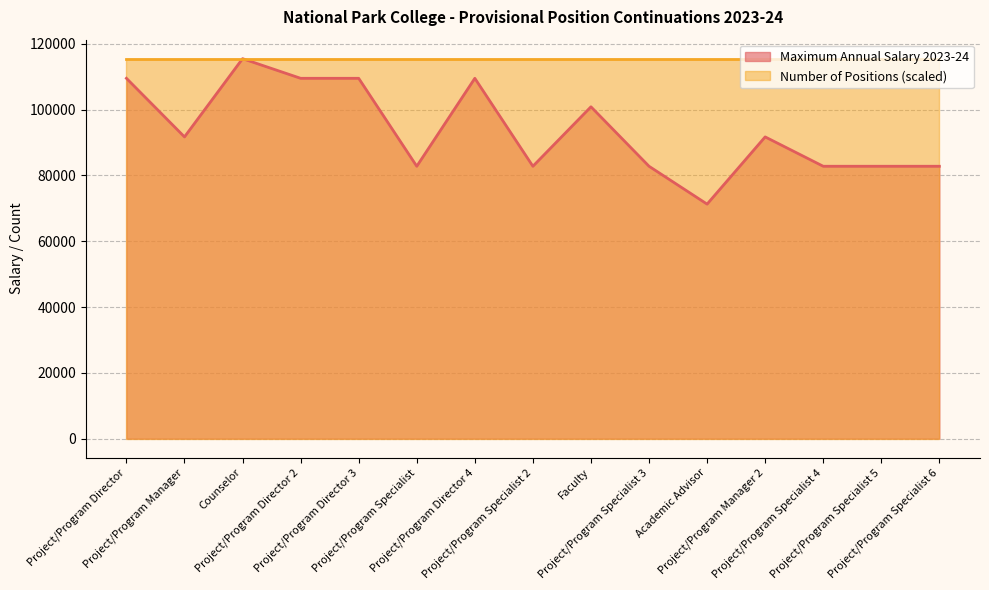

Reading left to right, transcribe all the data shown in this chart.

Project/Program Director=109504.3	Project/Program Manager=91697.0	Counselor=115471.6	Project/Program Director 2=109504.3	Project/Program Director 3=109504.3	Project/Program Specialist=82777.9	Project/Program Director 4=109504.3	Project/Program Specialist 2=82777.9	Faculty=100849.6	Project/Program Specialist 3=82777.9	Academic Advisor=71274.8	Project/Program Manager 2=91697.0	Project/Program Specialist 4=82777.9	Project/Program Specialist 5=82777.9	Project/Program Specialist 6=82777.9